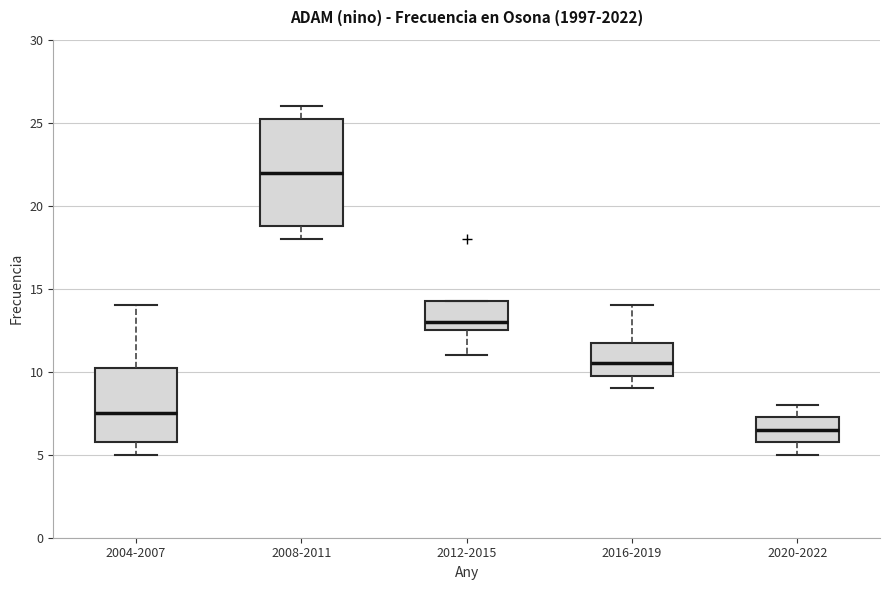

Reading left to right, read every box against the y-axis: the position of its median line, the range the box covers, and the ends of its whiskers. The values are not printed on the chart, so give them approximately, as read against the axis.

2004-2007: median 7.5, box 6.0 to 10.5, whiskers 5.0 to 14.0
2008-2011: median 22.0, box 19.0 to 25.5, whiskers 18.0 to 26.0
2012-2015: median 13.0, box 12.5 to 14.5, whiskers 11.0 to 14.5
2016-2019: median 10.5, box 10.0 to 12.0, whiskers 9.0 to 14.0
2020-2022: median 6.5, box 6.0 to 7.5, whiskers 5.0 to 8.0